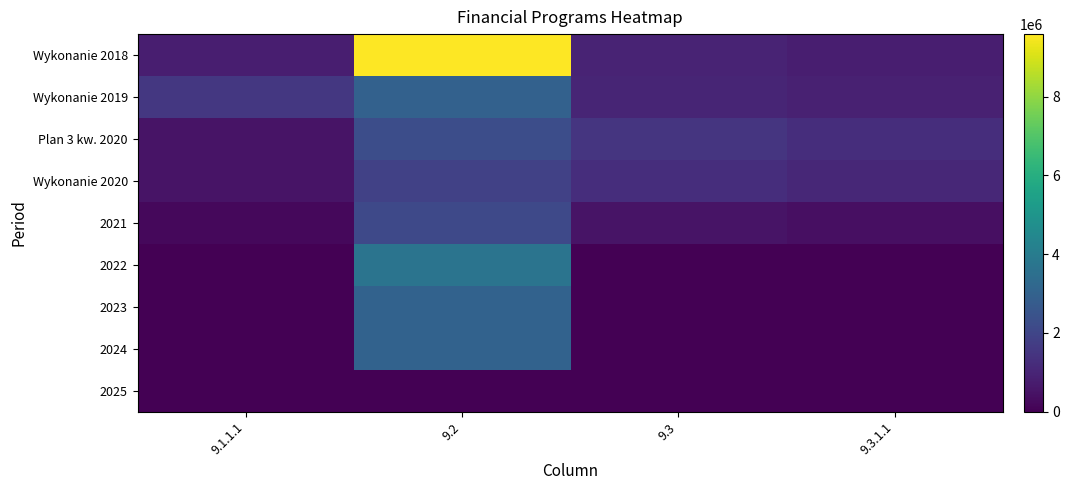

Which series has the widest spread of values?

Wykonanie 2018